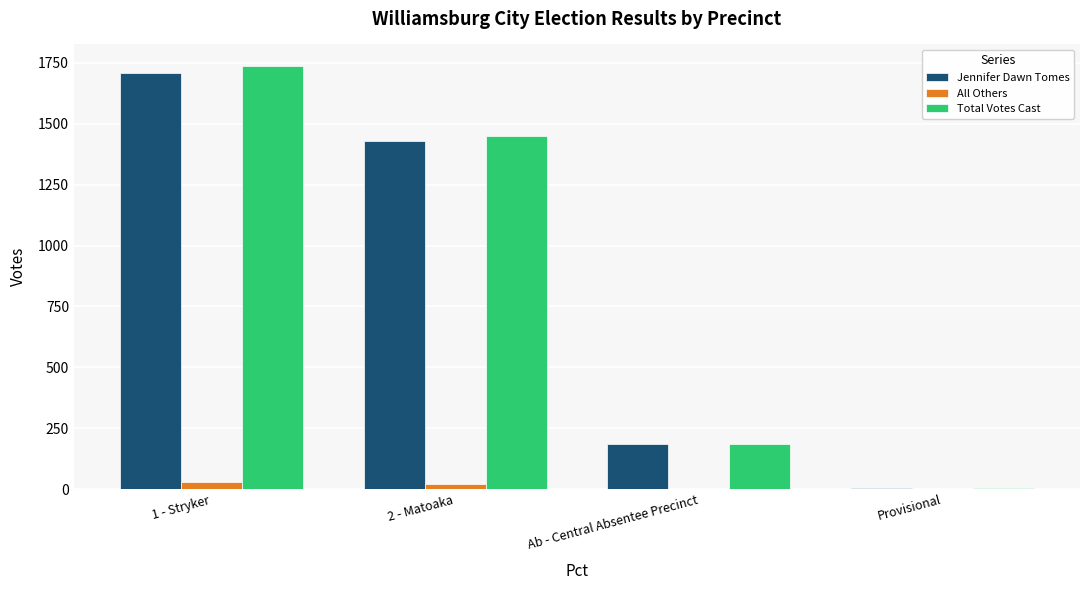

Is the value of Jennifer Dawn Tomes at 1 - Stryker greater than the value of All Others at Provisional?

Yes